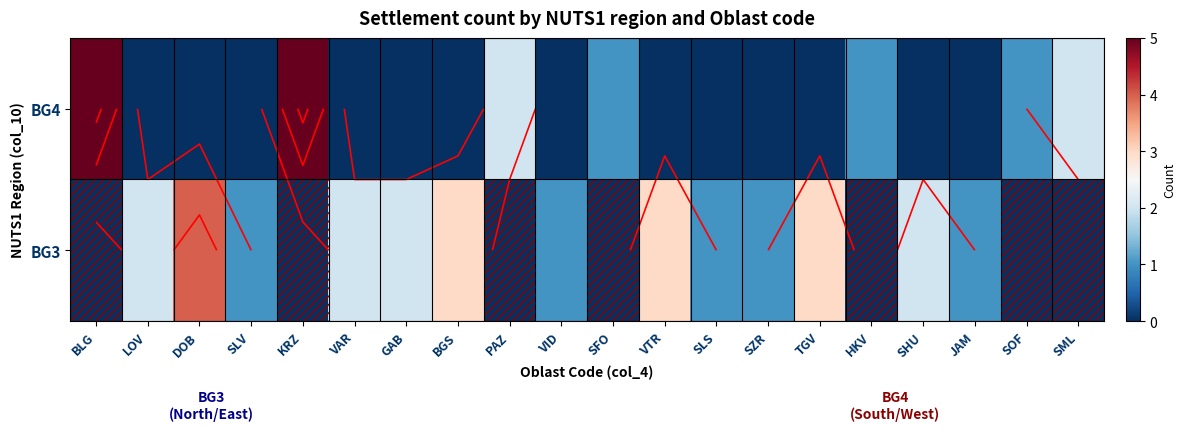

How many values in BG4 are above zero?

7